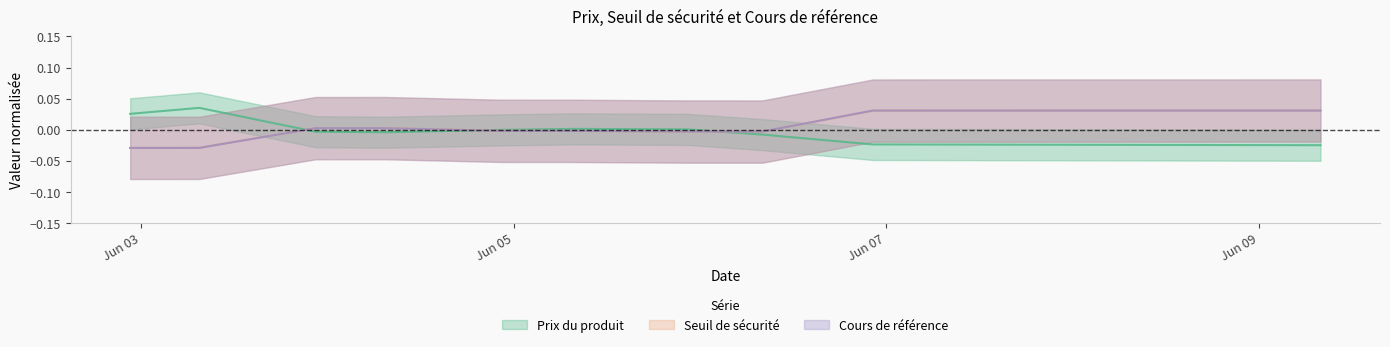

After their last crossing, which series has the higher values: Cours de référence or Seuil de sécurité?

Seuil de sécurité